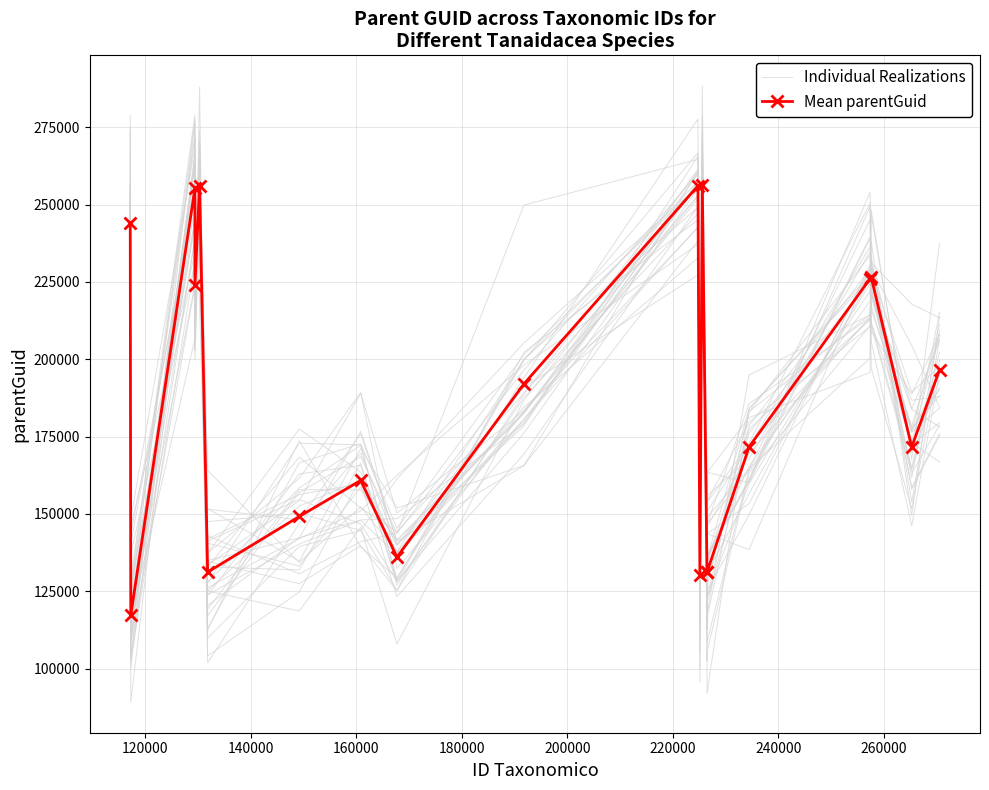

True or false: Mean parentGuid and Individual Realizations cross at least once.

True